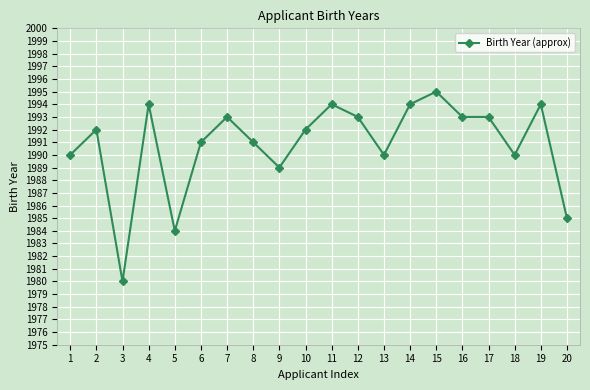

True or false: the data has more than 1 interior local peaks.

True